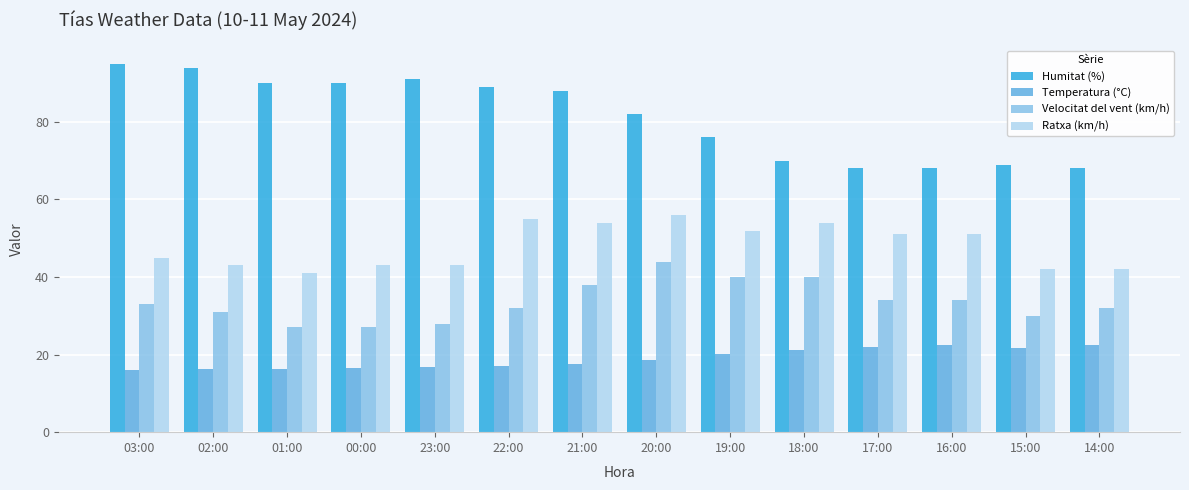

What is the total value across all series at 21:00?

197.6